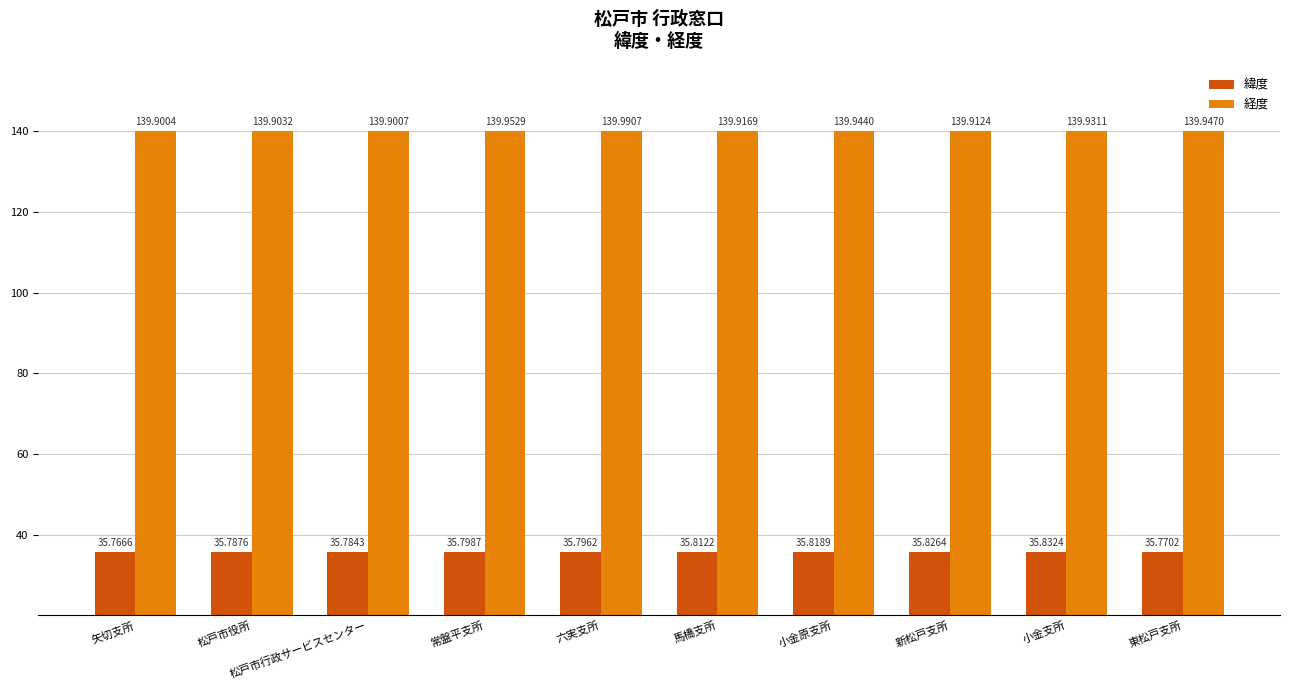

Rank the categories by 経度 value from highest to lowest.

六実支所, 常盤平支所, 東松戸支所, 小金原支所, 小金支所, 馬橋支所, 新松戸支所, 松戸市役所, 松戸市行政サービスセンター, 矢切支所